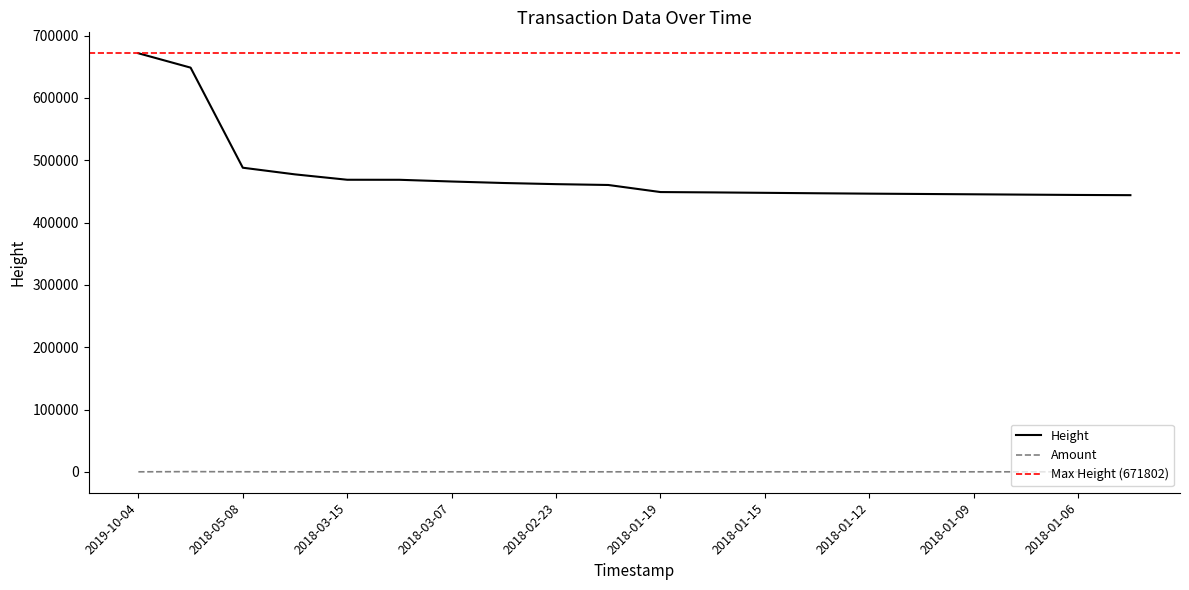

At which label is Height closest to 557919?

2018-05-08